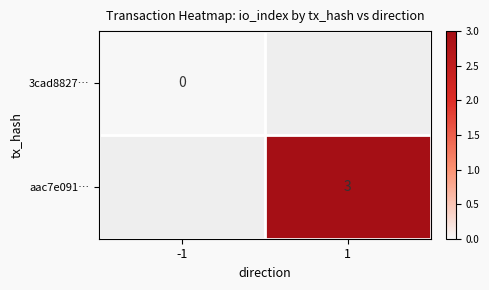

True or false: aac7e091… has a value of 4 at 1.

False